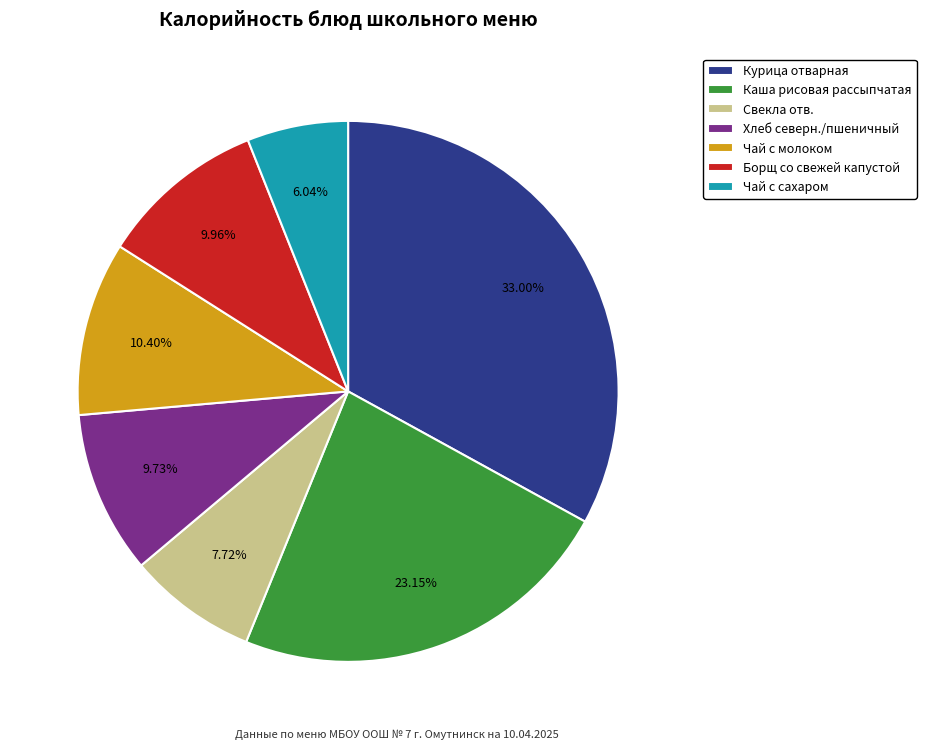

Does any single category account for the majority?

No